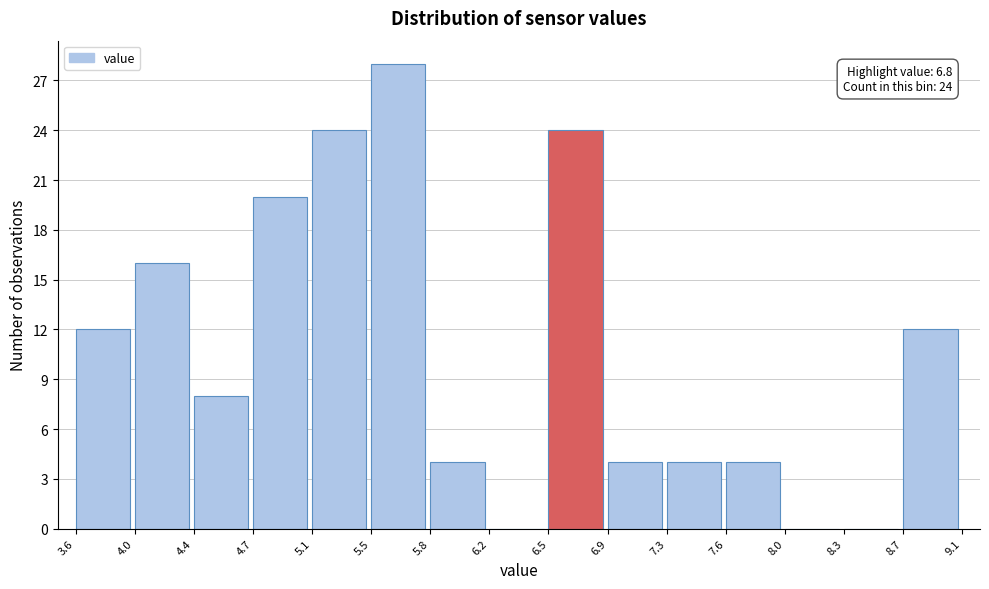

Which range on the x-axis has the tallest bar?

5.5 to 5.8